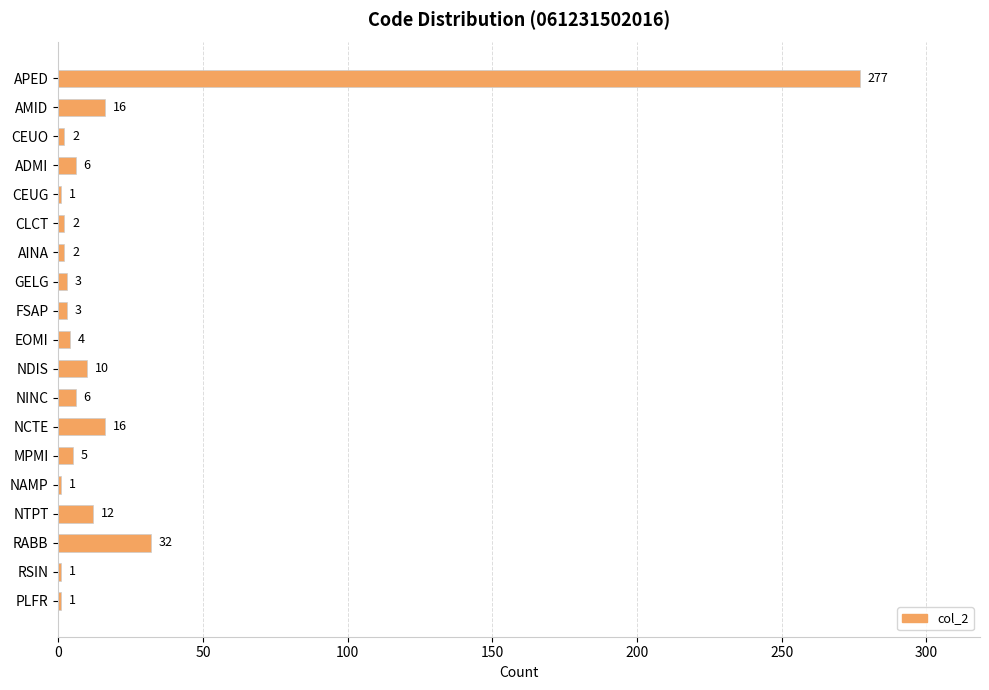

The value at GELG is 3. True or false?

True